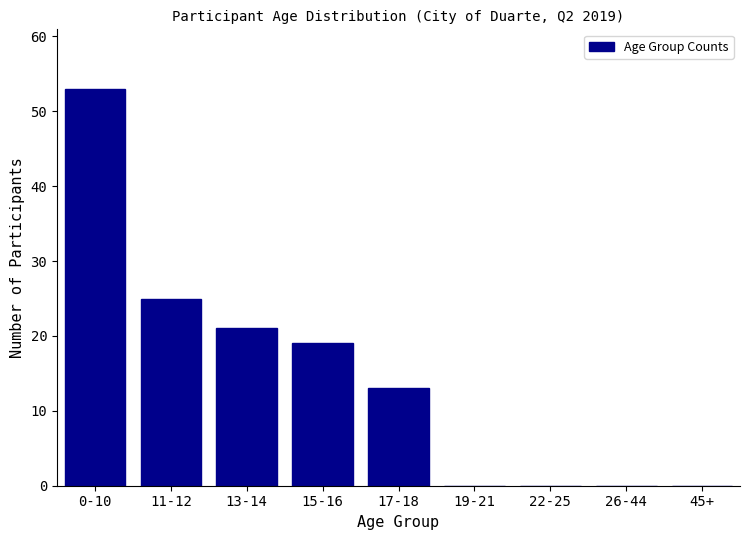

Reading left to right, transcribe all the data shown in this chart.

0-10=53	11-12=25	13-14=21	15-16=19	17-18=13	19-21=0	22-25=0	26-44=0	45+=0